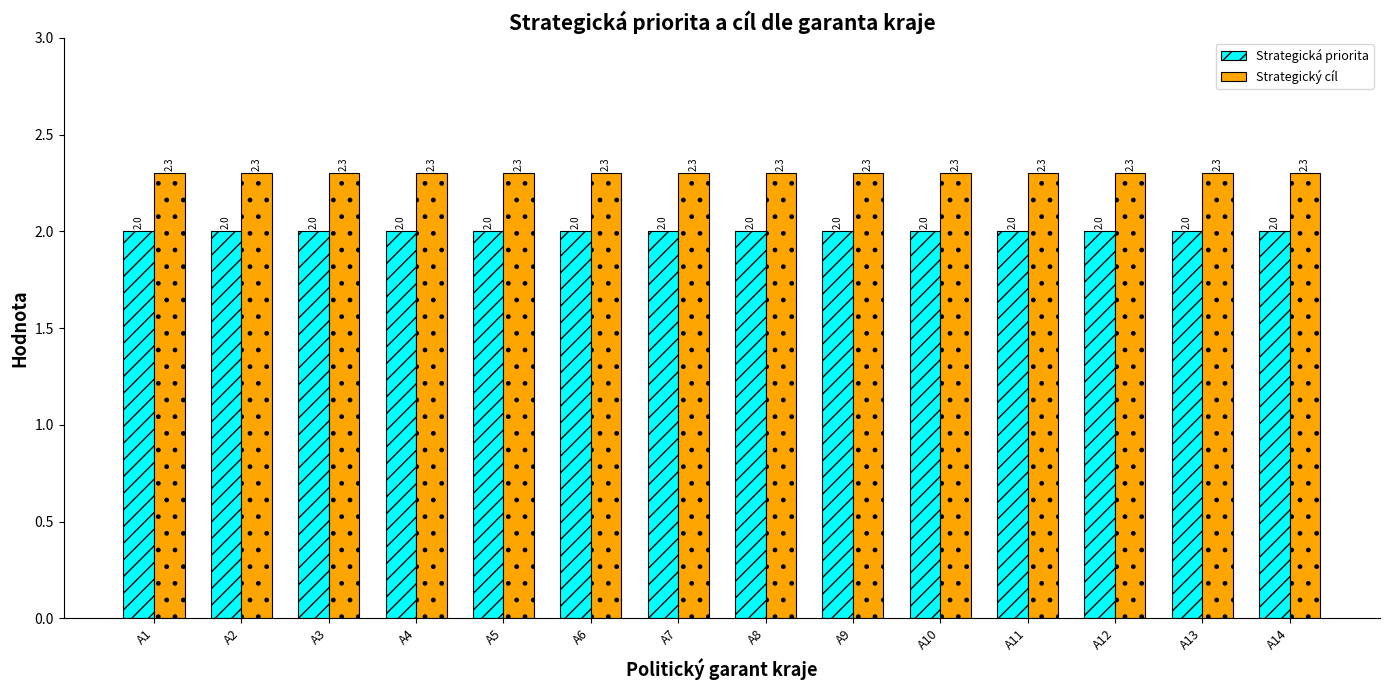

How many categories are shown in the chart?

14